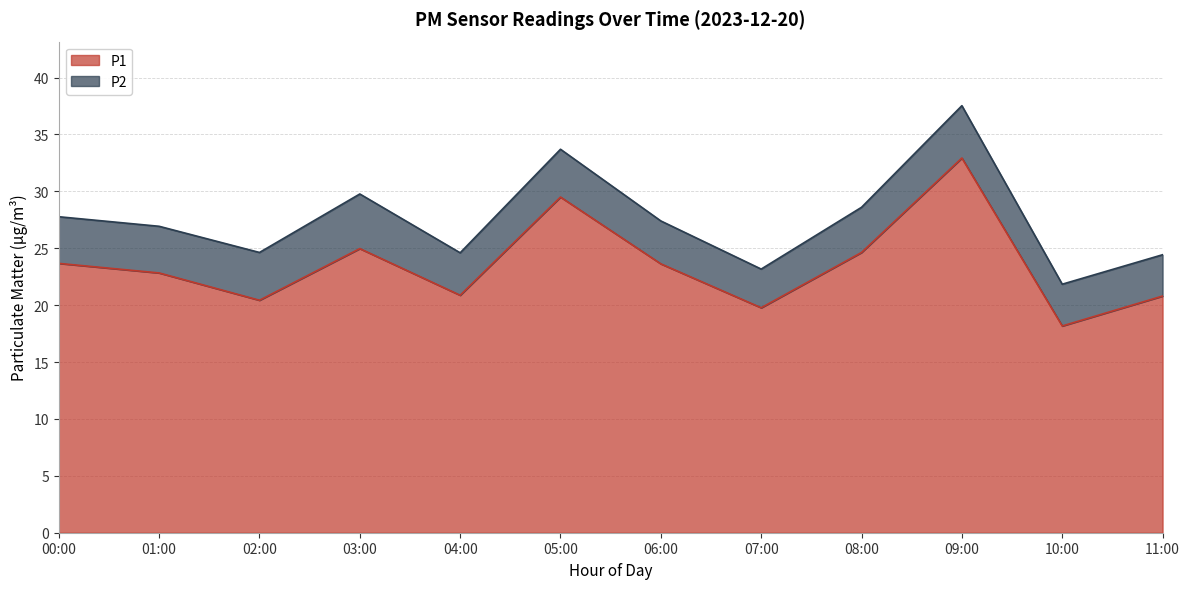

List the labels in order of value, smallest first.

10:00, 07:00, 02:00, 11:00, 04:00, 01:00, 06:00, 00:00, 08:00, 03:00, 05:00, 09:00